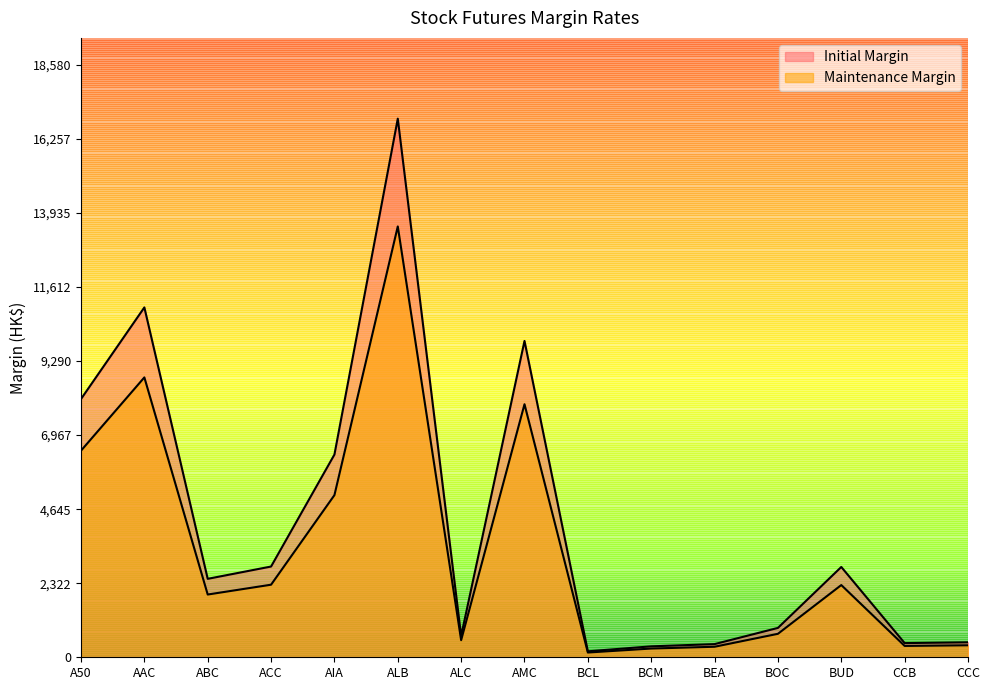

At which category does Maintenance Margin reach its first local peak?

AAC